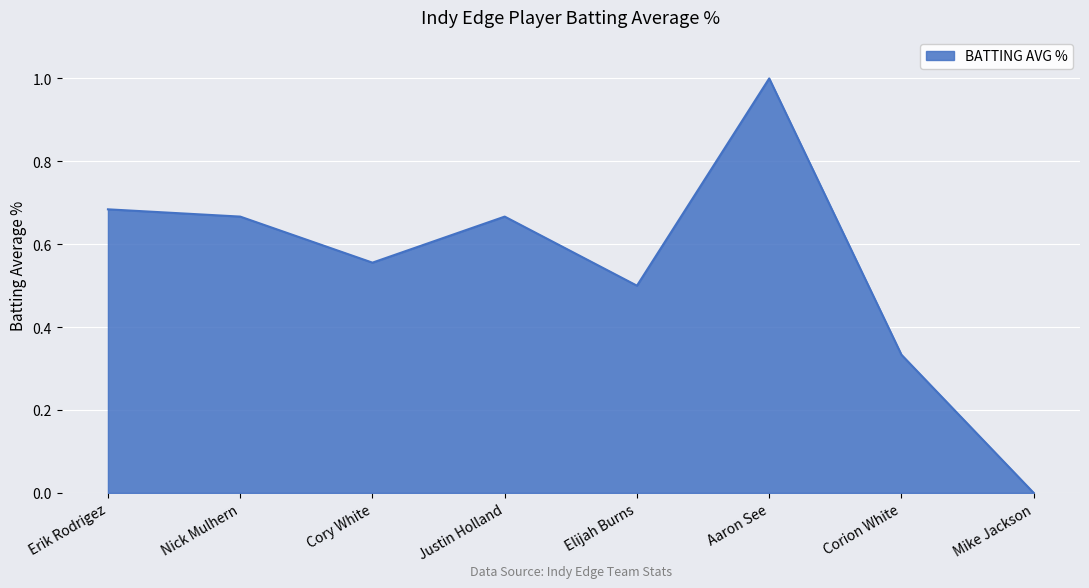

Count the number of data series in this chart.

1